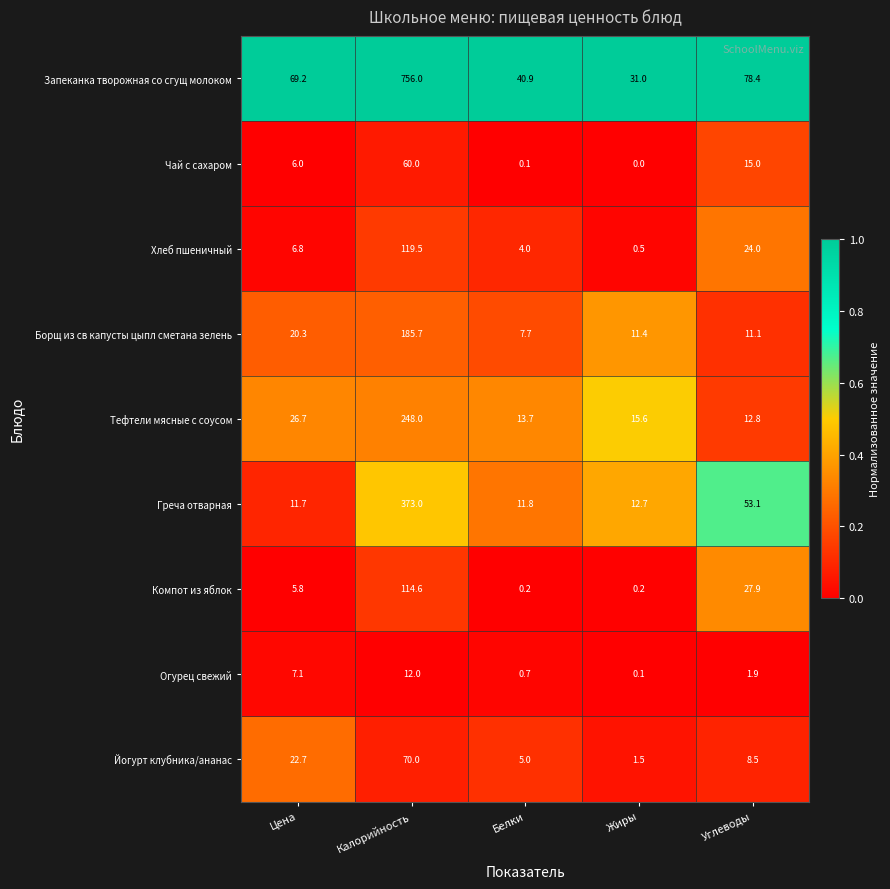

What is the difference between the highest and lowest values at Белки?

40.8